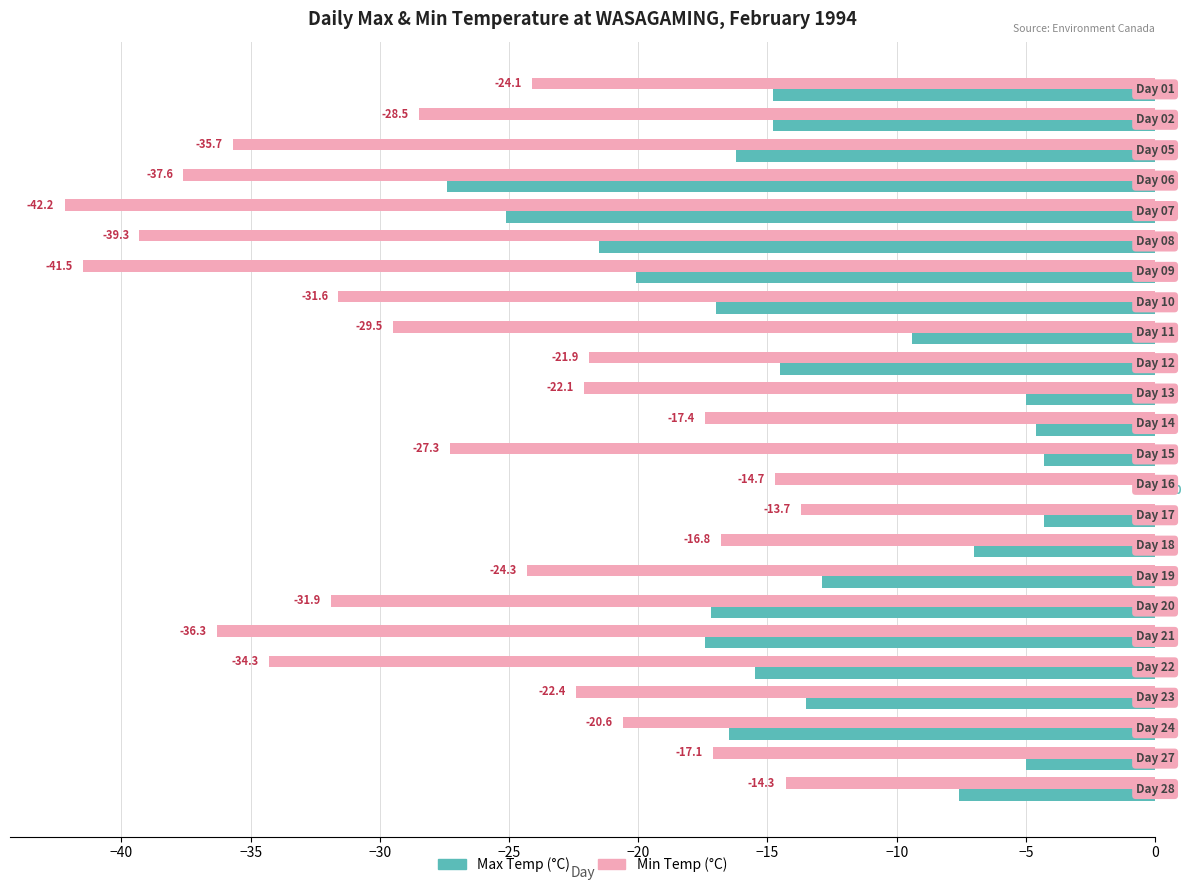

Which series has the largest total across all categories?

Max Temp (°C)